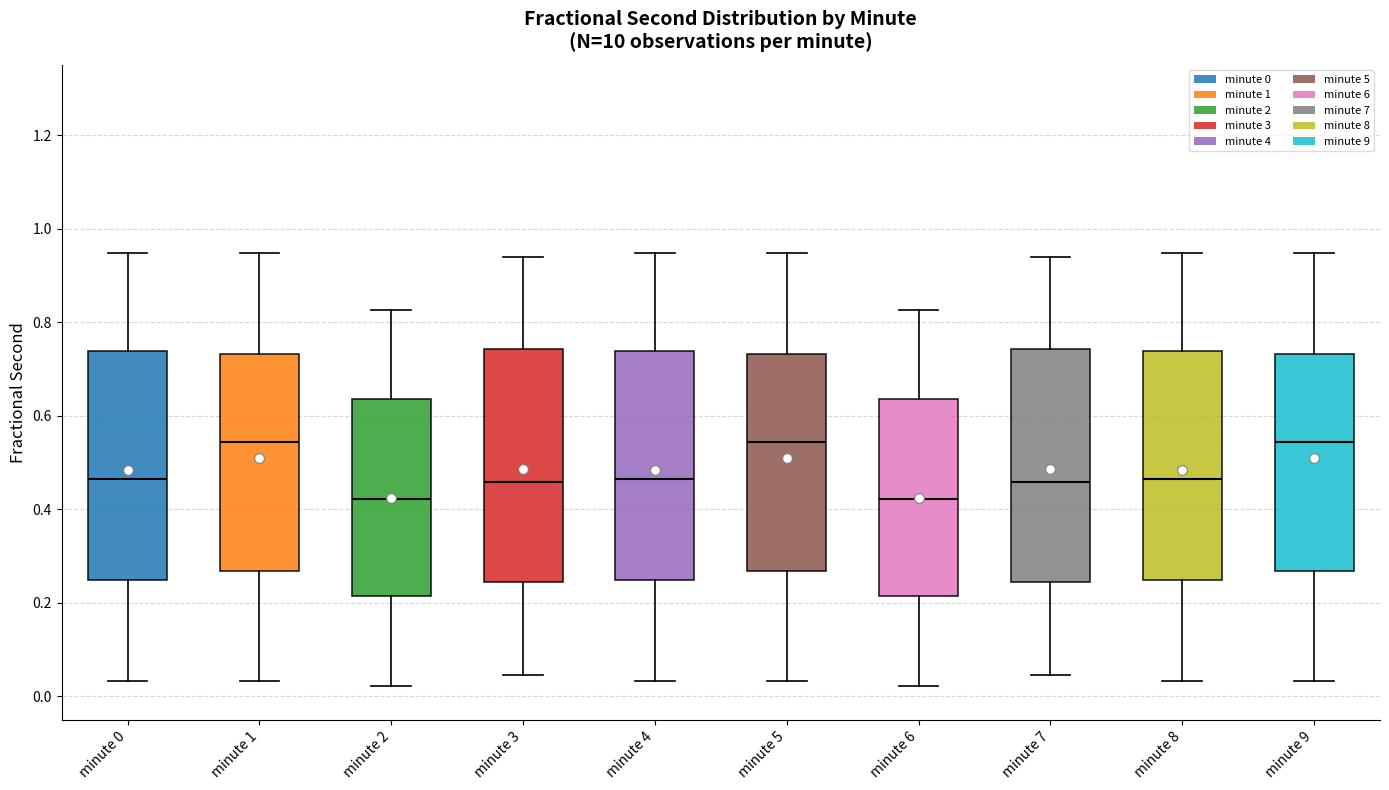

Reading left to right, transcribe this box plot: for each box, give where its median line is, the range the box spans, and where its two whiskers end, as read against the y-axis. The values are not printed on the chart, so give them approximately, as read against the axis.

minute 0: median 0.46, box 0.24 to 0.74, whiskers 0.04 to 0.94
minute 1: median 0.54, box 0.26 to 0.74, whiskers 0.04 to 0.94
minute 2: median 0.42, box 0.22 to 0.64, whiskers 0.02 to 0.82
minute 3: median 0.46, box 0.24 to 0.74, whiskers 0.04 to 0.94
minute 4: median 0.46, box 0.24 to 0.74, whiskers 0.04 to 0.94
minute 5: median 0.54, box 0.26 to 0.74, whiskers 0.04 to 0.94
minute 6: median 0.42, box 0.22 to 0.64, whiskers 0.02 to 0.82
minute 7: median 0.46, box 0.24 to 0.74, whiskers 0.04 to 0.94
minute 8: median 0.46, box 0.24 to 0.74, whiskers 0.04 to 0.94
minute 9: median 0.54, box 0.26 to 0.74, whiskers 0.04 to 0.94